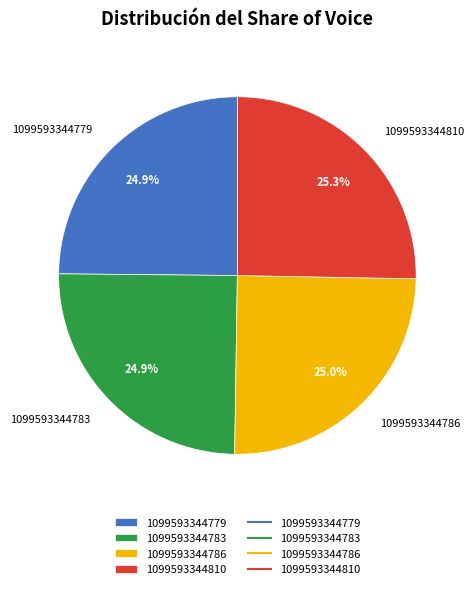

What portion of the pie excludes 1099593344786?

75.0%